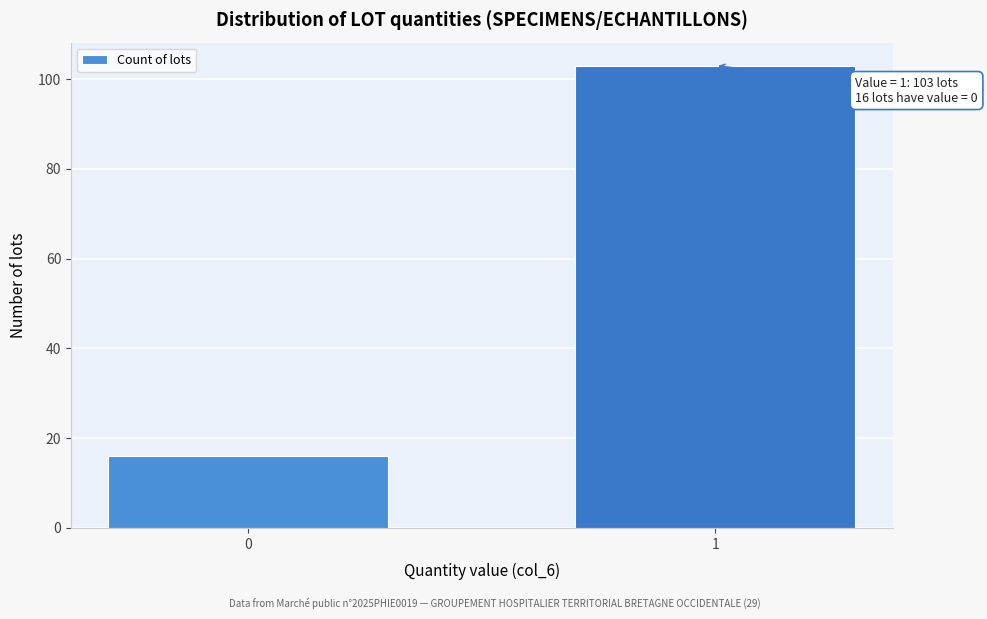

Reading left to right, extract all data points from this chart.

16	103